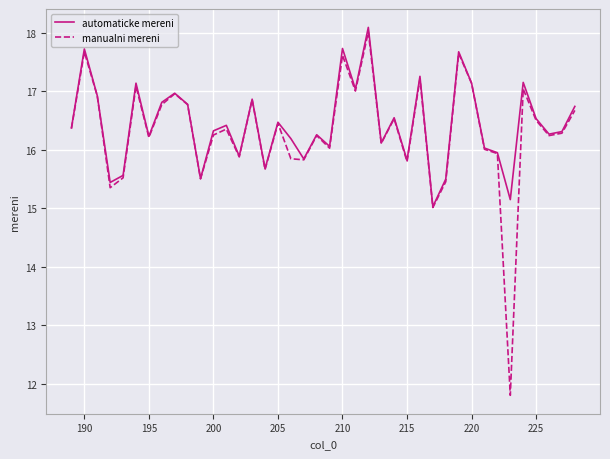

What is the highest value of the manualni mereni series?

18.0